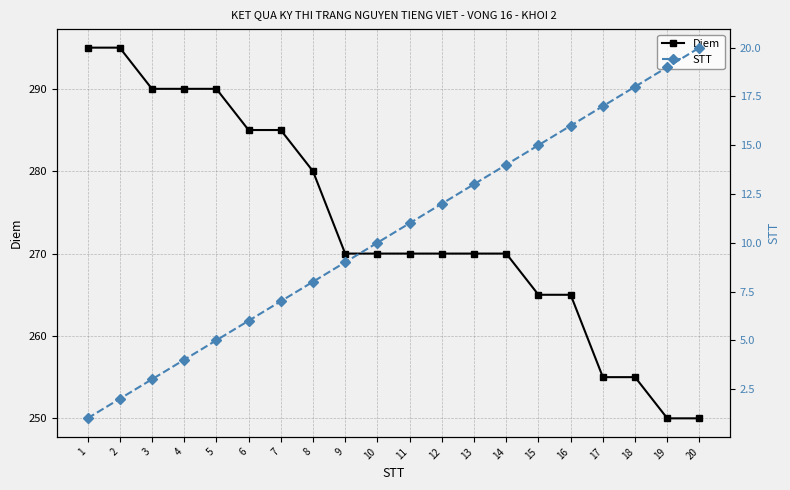

Which has a higher value, 18 or 11?

11